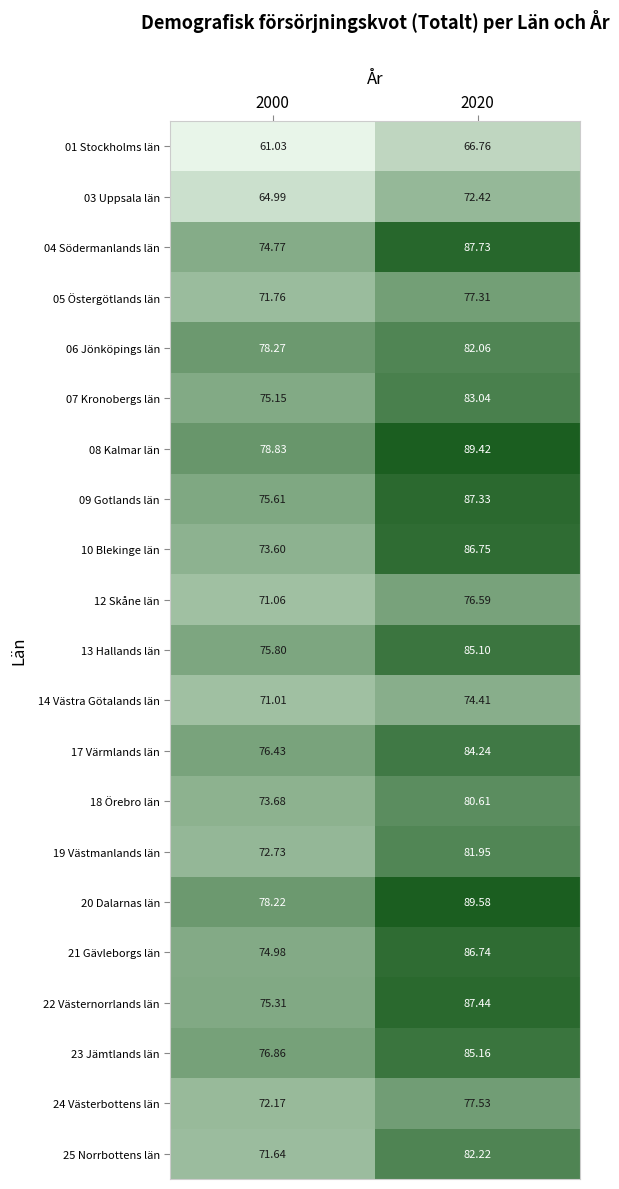

Between 2000 and 2020, which series saw the biggest shift?

10 Blekinge län